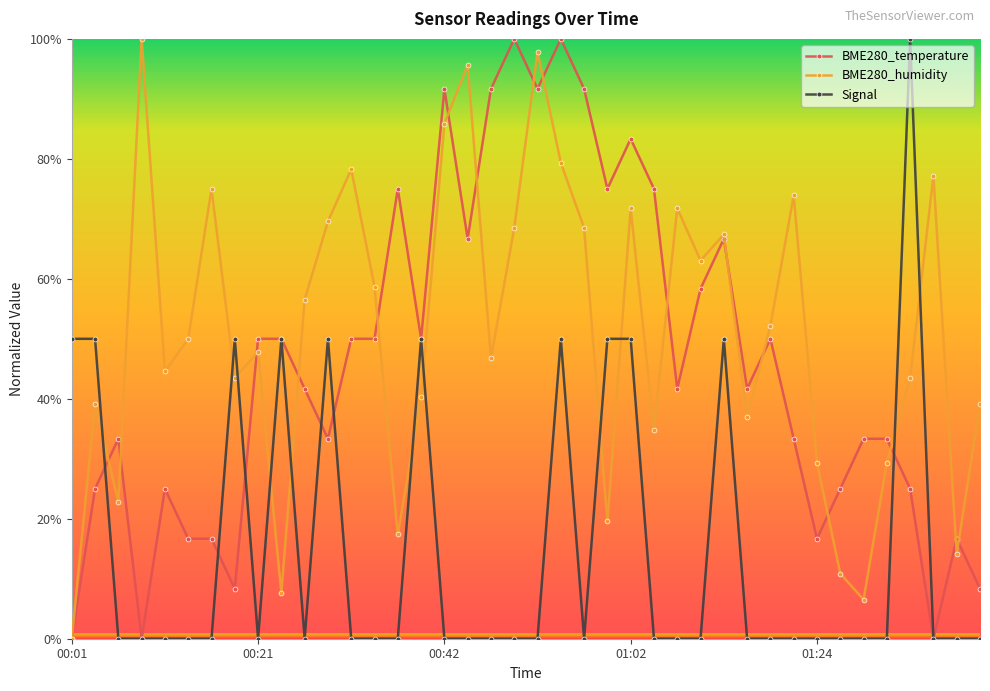

True or false: BME280_humidity has more than 1 interior local peaks.

True